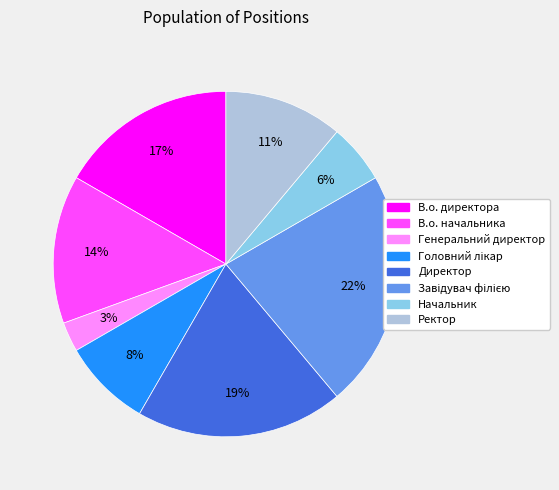

Which slice is the smallest?

Генеральний директор